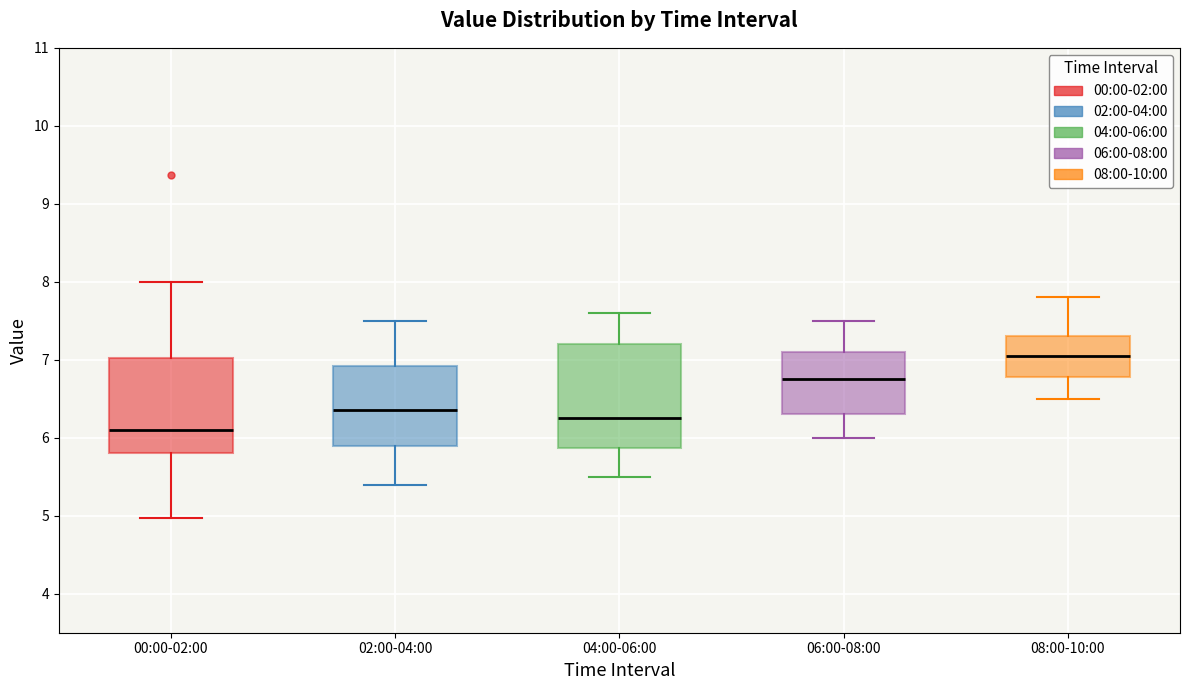

Comparing the boxes themselves (not the whiskers), which one is the tallest?

04:00-06:00